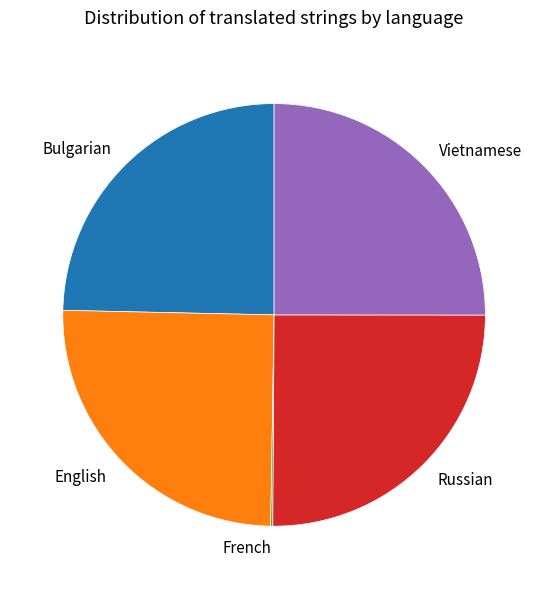

Is it true that Bulgarian is 25% of the pie?

True